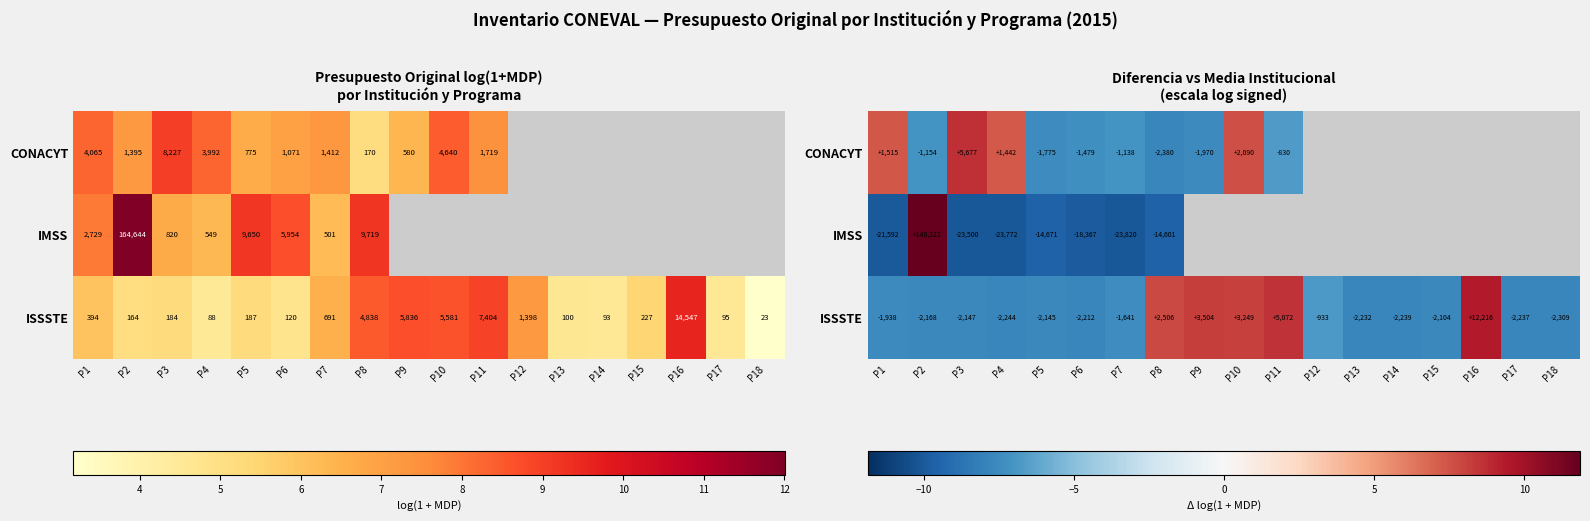

What is the greatest value displayed?

11.9